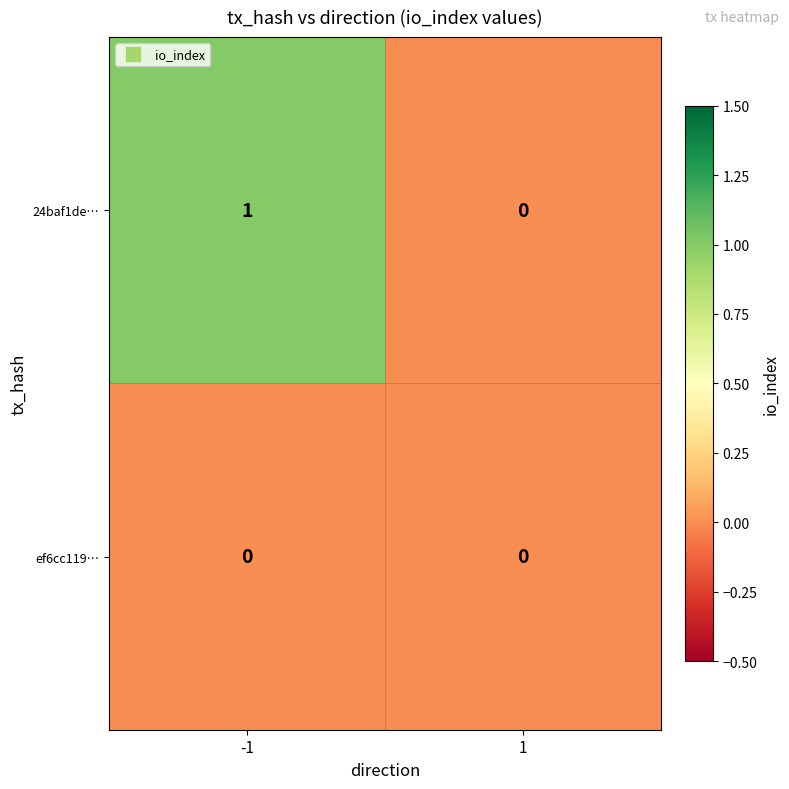

Rank the series by their average value, from highest to lowest.

24baf1de…, ef6cc119…